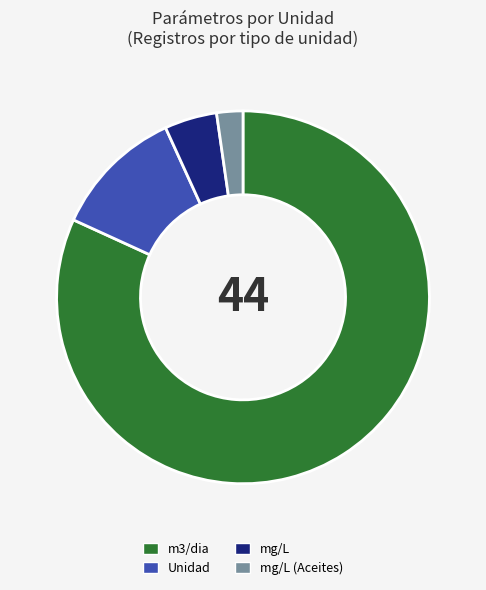

Between m3/dia and mg/L (Aceites), which is larger?

m3/dia